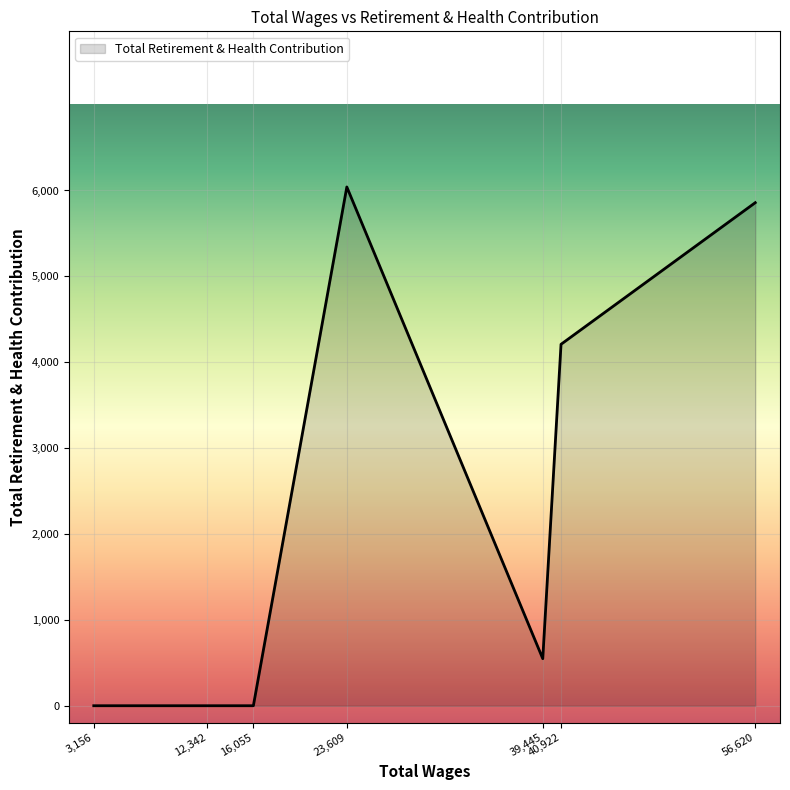

Where is the data nearest to the value 3020?

40,922